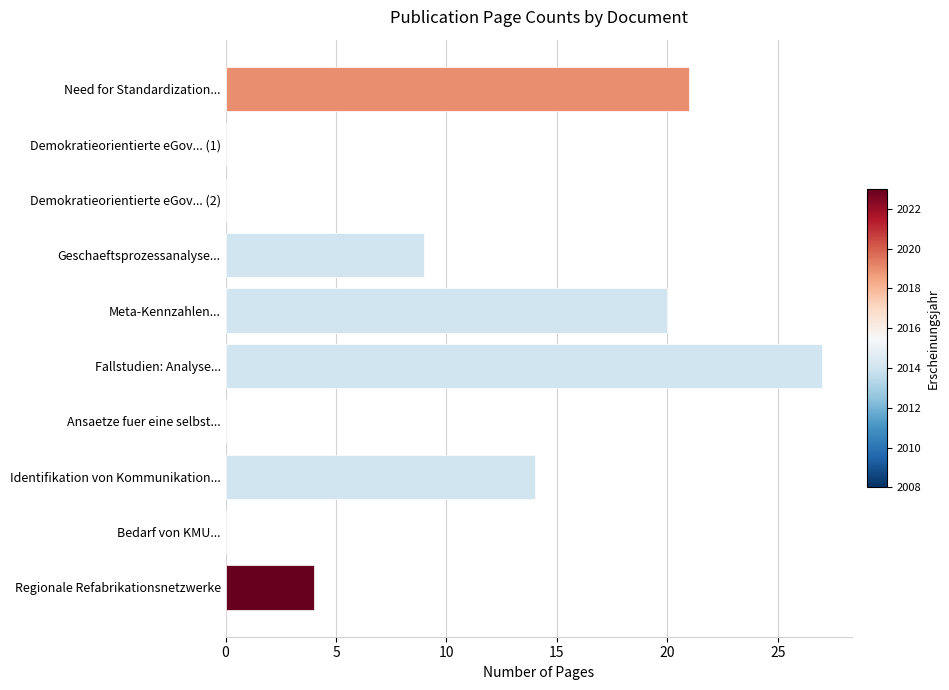

Are the bars horizontal?

Yes